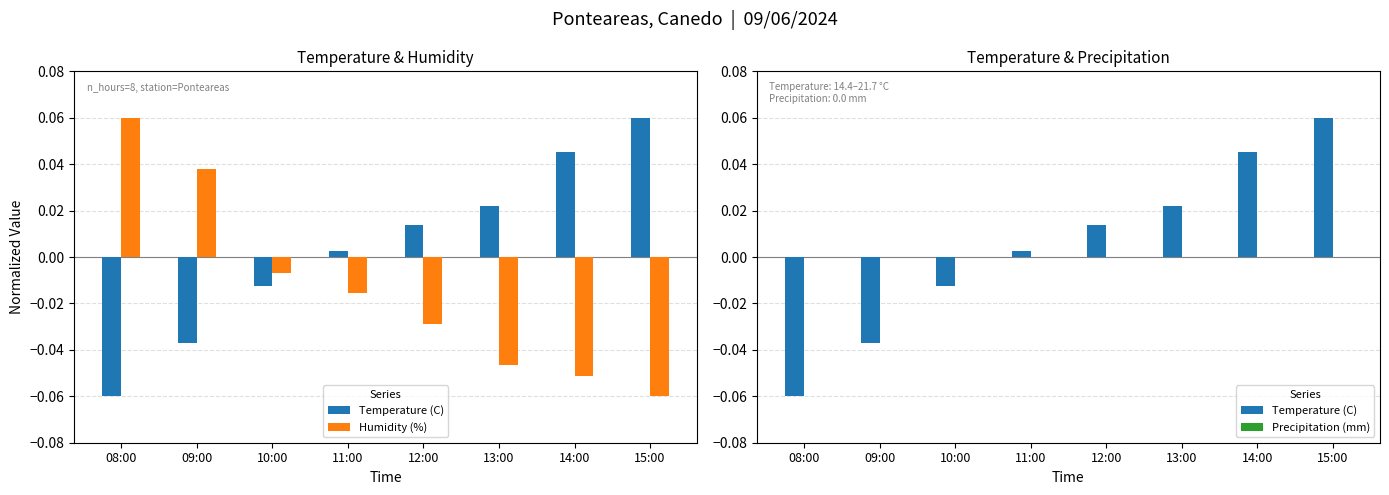

Read the Humidity (%) value at 15:00.

-0.1